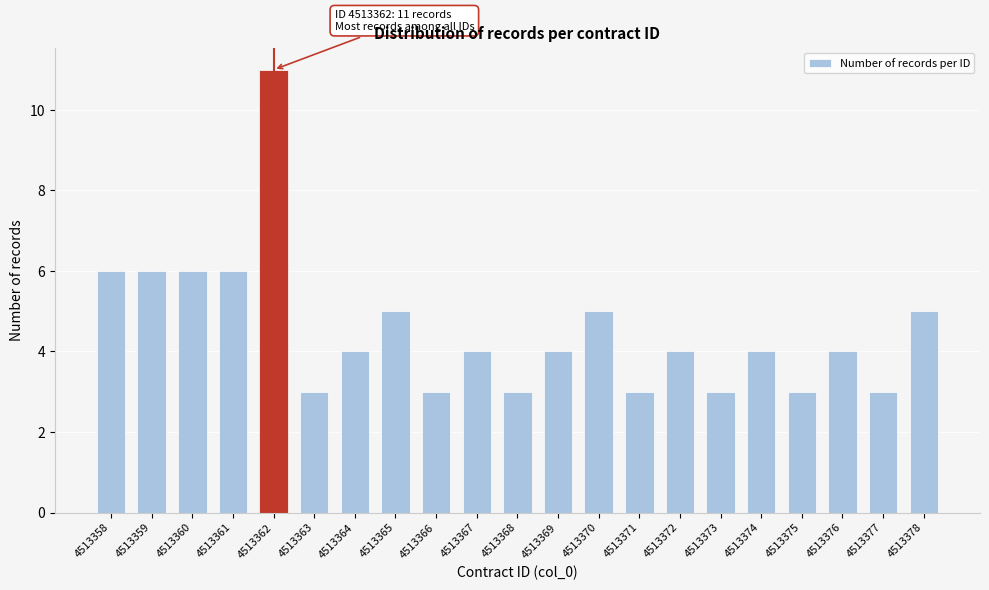

Reading left to right, list all the values displayed in this chart.

6	6	6	6	11	3	4	5	3	4	3	4	5	3	4	3	4	3	4	3	5